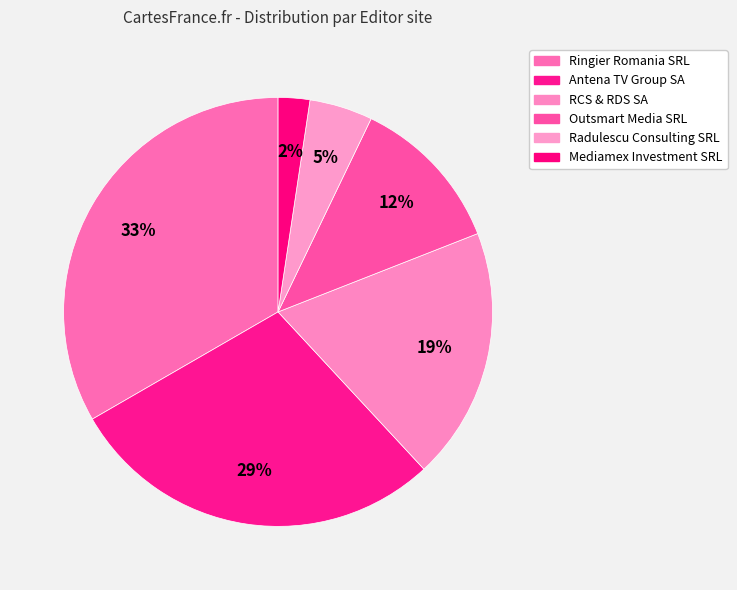

Combined, what portion of the pie is Ringier Romania SRL and Antena TV Group SA?

61.9%